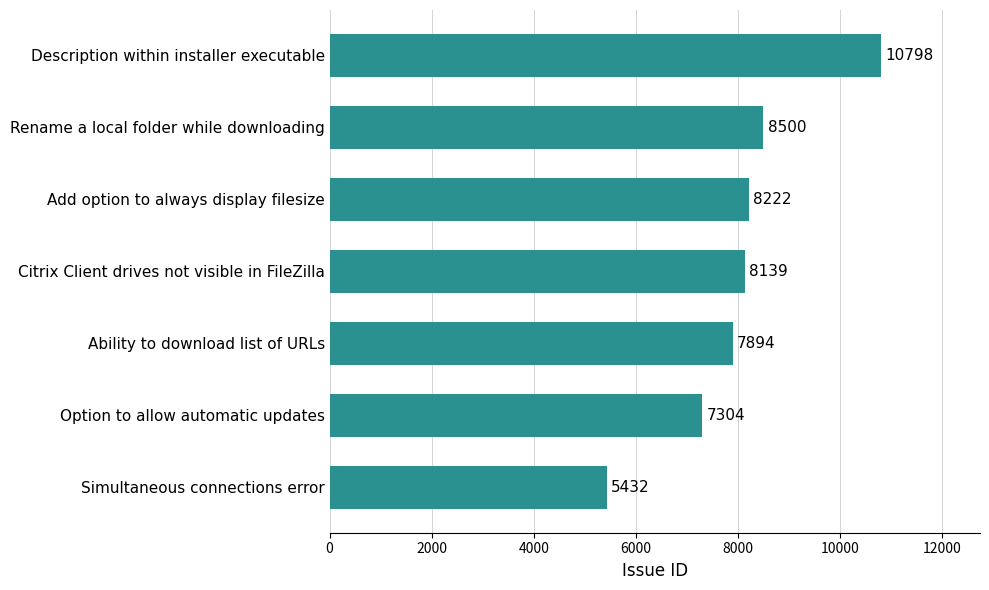

How many bars are there in total?

7